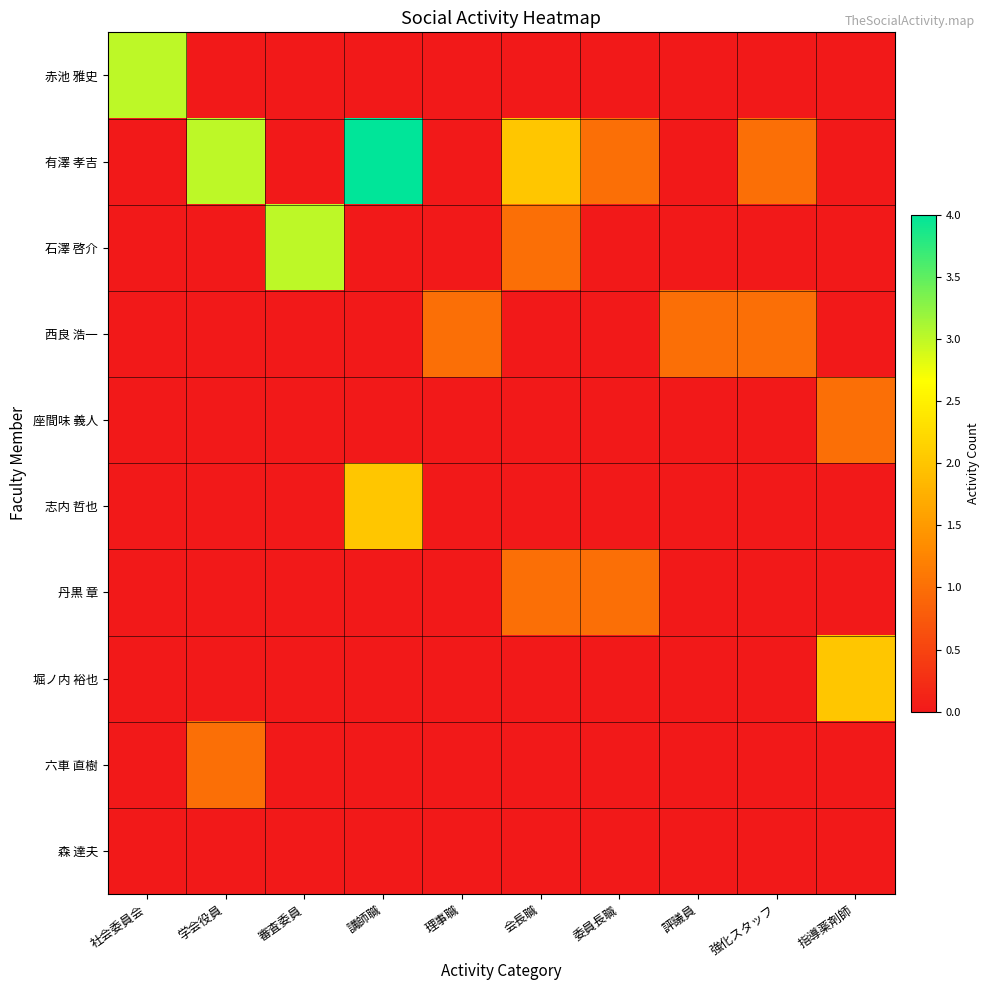

Reading left to right, extract all data points from this chart.

赤池 雅史: 社会委員会=3	学会役員=0	審査委員=0	講師職=0	理事職=0	会長職=0	委員長職=0	評議員=0	強化スタッフ=0	指導薬剤師=0
有澤 孝吉: 社会委員会=0	学会役員=3	審査委員=0	講師職=4	理事職=0	会長職=2	委員長職=1	評議員=0	強化スタッフ=1	指導薬剤師=0
石澤 啓介: 社会委員会=0	学会役員=0	審査委員=3	講師職=0	理事職=0	会長職=1	委員長職=0	評議員=0	強化スタッフ=0	指導薬剤師=0
西良 浩一: 社会委員会=0	学会役員=0	審査委員=0	講師職=0	理事職=1	会長職=0	委員長職=0	評議員=1	強化スタッフ=1	指導薬剤師=0
座間味 義人: 社会委員会=0	学会役員=0	審査委員=0	講師職=0	理事職=0	会長職=0	委員長職=0	評議員=0	強化スタッフ=0	指導薬剤師=1
志内 哲也: 社会委員会=0	学会役員=0	審査委員=0	講師職=2	理事職=0	会長職=0	委員長職=0	評議員=0	強化スタッフ=0	指導薬剤師=0
丹黒 章: 社会委員会=0	学会役員=0	審査委員=0	講師職=0	理事職=0	会長職=1	委員長職=1	評議員=0	強化スタッフ=0	指導薬剤師=0
堀ノ内 裕也: 社会委員会=0	学会役員=0	審査委員=0	講師職=0	理事職=0	会長職=0	委員長職=0	評議員=0	強化スタッフ=0	指導薬剤師=2
六車 直樹: 社会委員会=0	学会役員=1	審査委員=0	講師職=0	理事職=0	会長職=0	委員長職=0	評議員=0	強化スタッフ=0	指導薬剤師=0
森 達夫: 社会委員会=0	学会役員=0	審査委員=0	講師職=0	理事職=0	会長職=0	委員長職=0	評議員=0	強化スタッフ=0	指導薬剤師=0